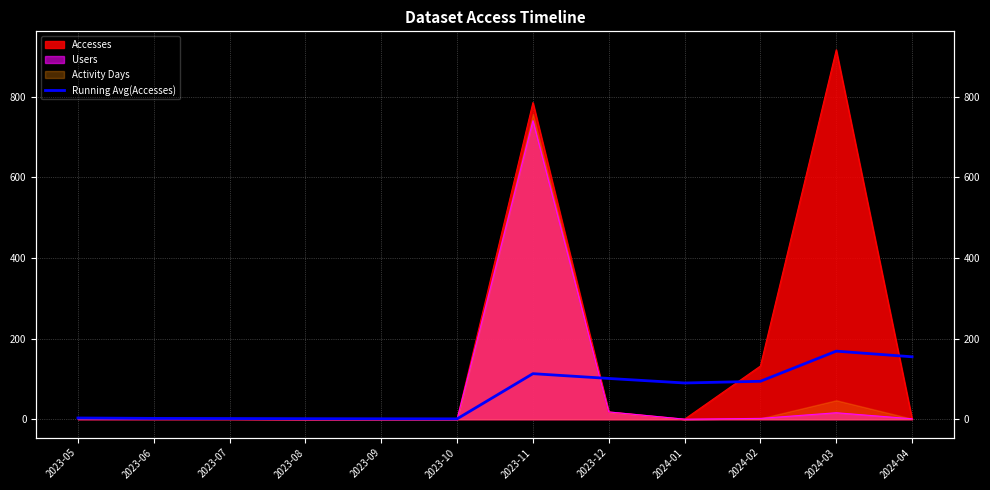

What is the difference between the maximum and minimum values?

168.1